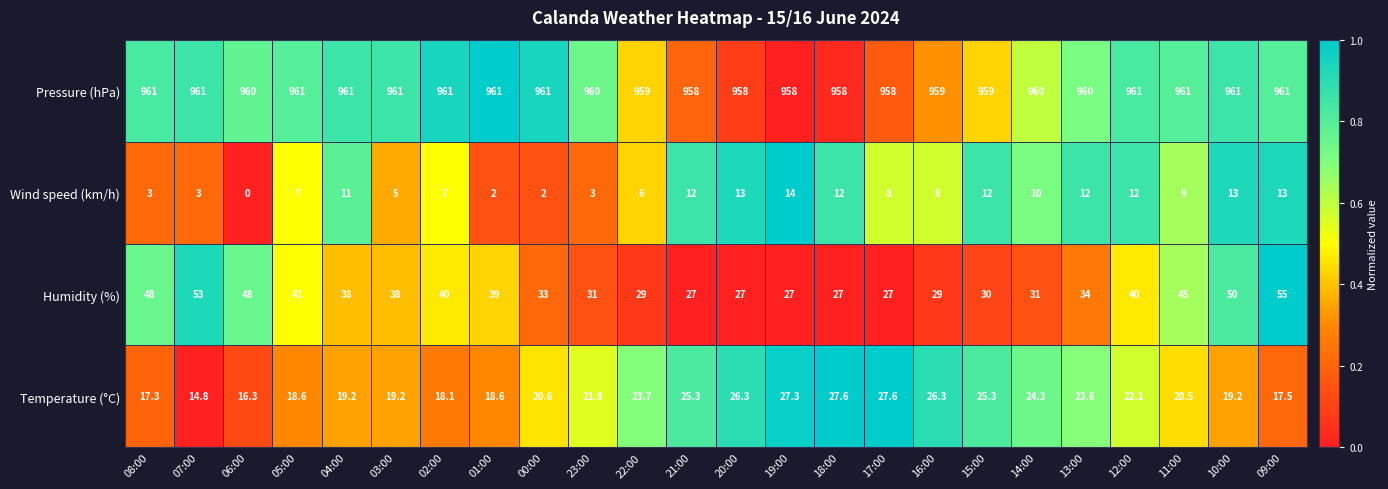

What is the sum of the Pressure (hPa) values at 14:00 and 21:00?

1918.0